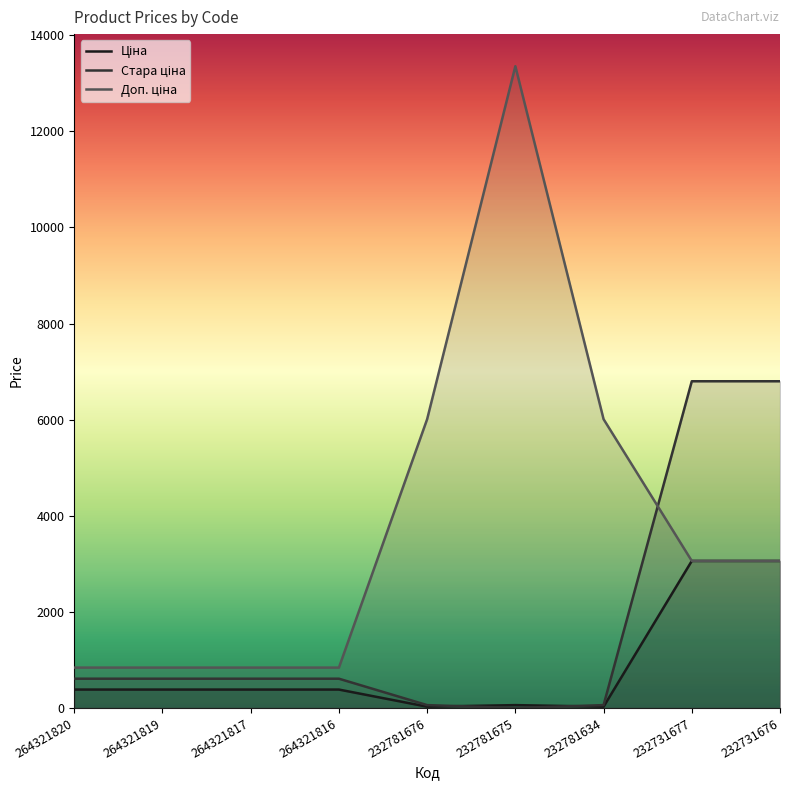

What is the sum of the Ціна values at 232781634 and 264321816?

409.6